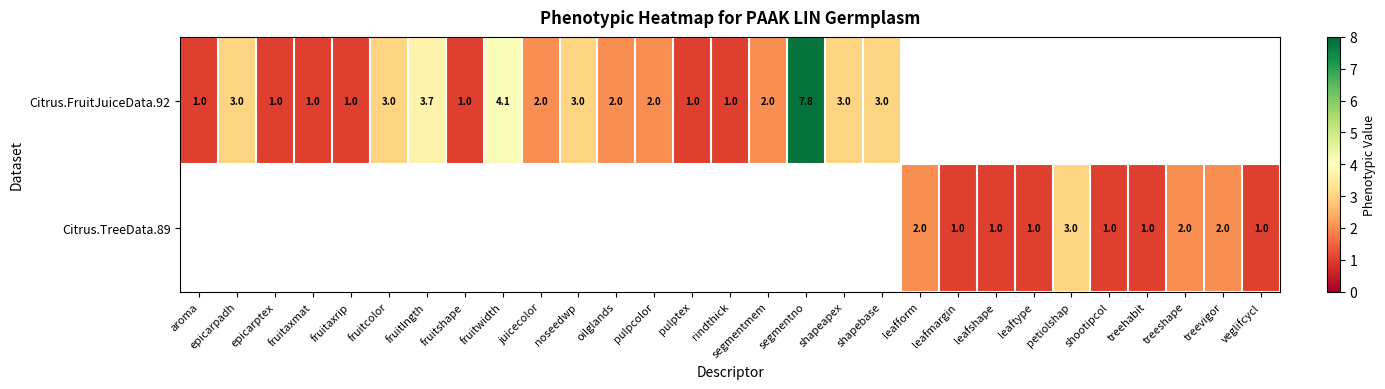

Between rindthick and leafmargin, which is larger?

leafmargin